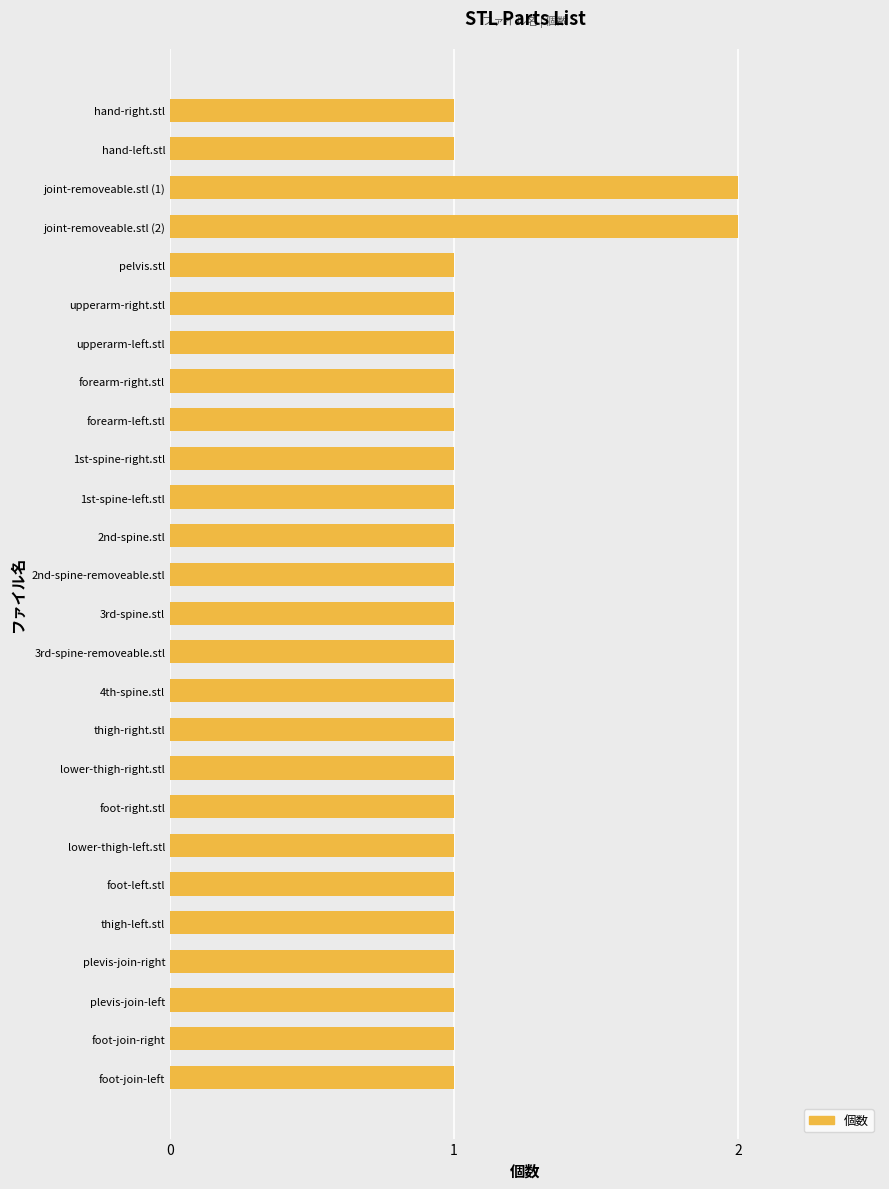

Approximately how many times larger is the value at foot-join-right compared to 3rd-spine.stl?

1.0